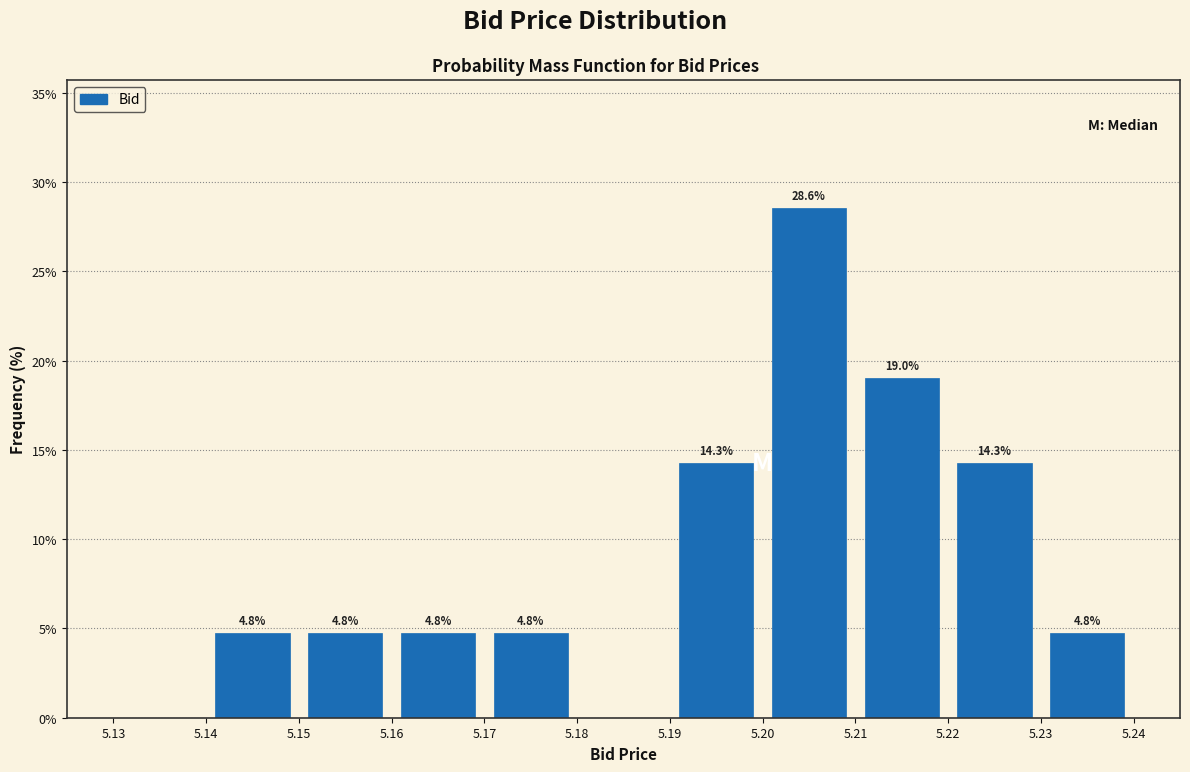

Over which range of the x-axis is the bar tallest?

5.20 to 5.21